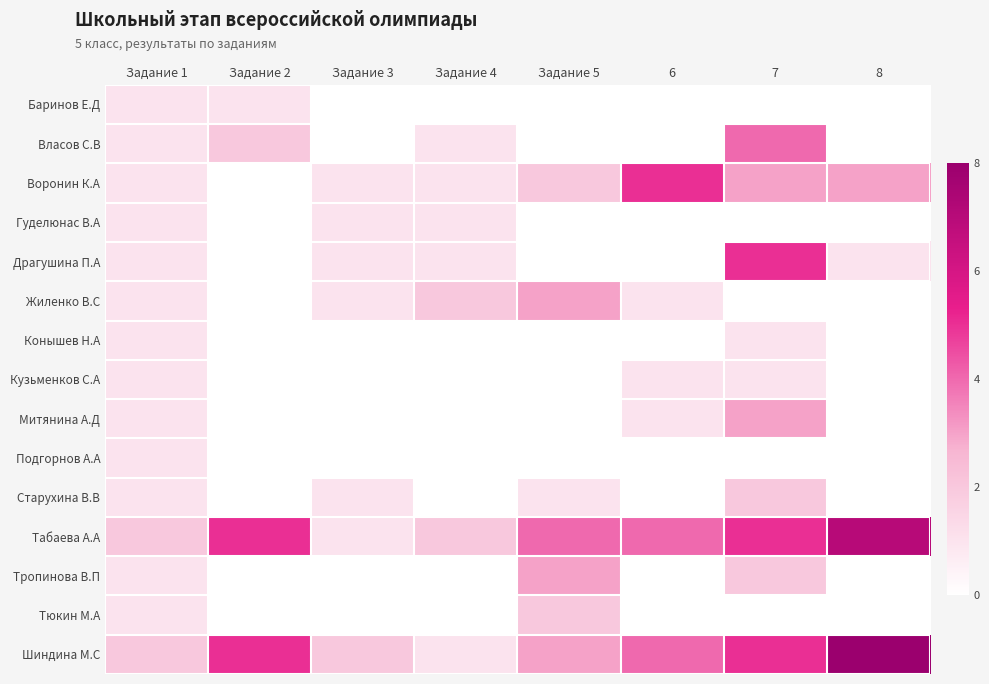

At Задание 3, list the series in order from smallest to largest.

Баринов Е.Д, Власов С.В, Конышев Н.А, Кузьменков С.А, Митянина А.Д, Подгорнов А.А, Тропинова В.П, Тюкин М.А, Воронин К.А, Гуделюнас В.А, Драгушина П.А, Жиленко В.С, Старухина В.В, Табаева А.А, Шиндина М.С